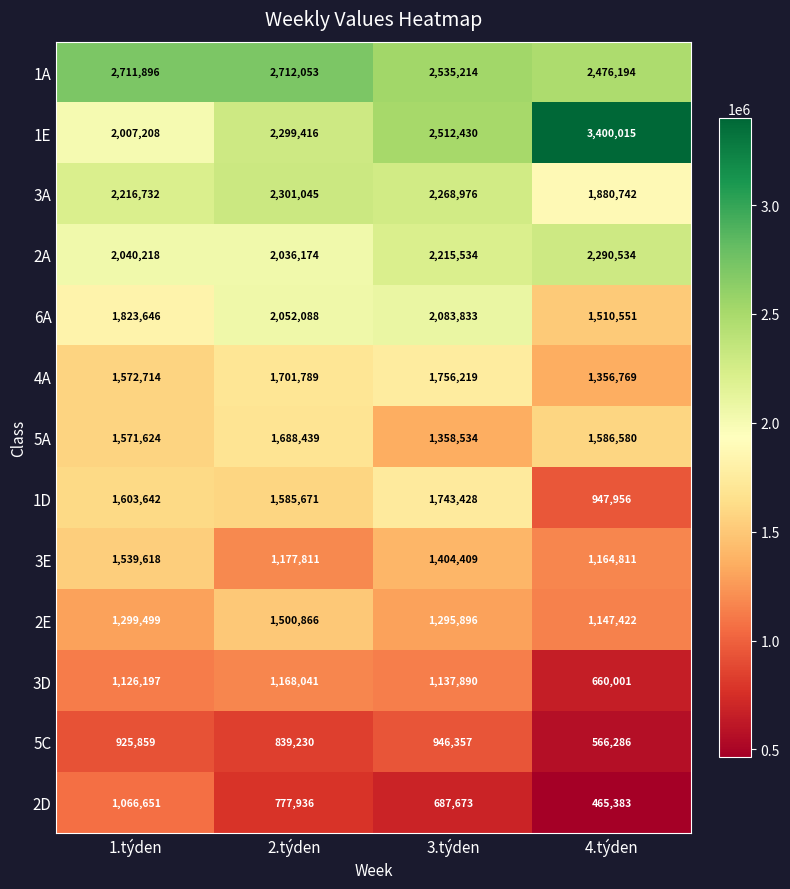

True or false: 5C has a value of 1451205 at 3.týden.

False